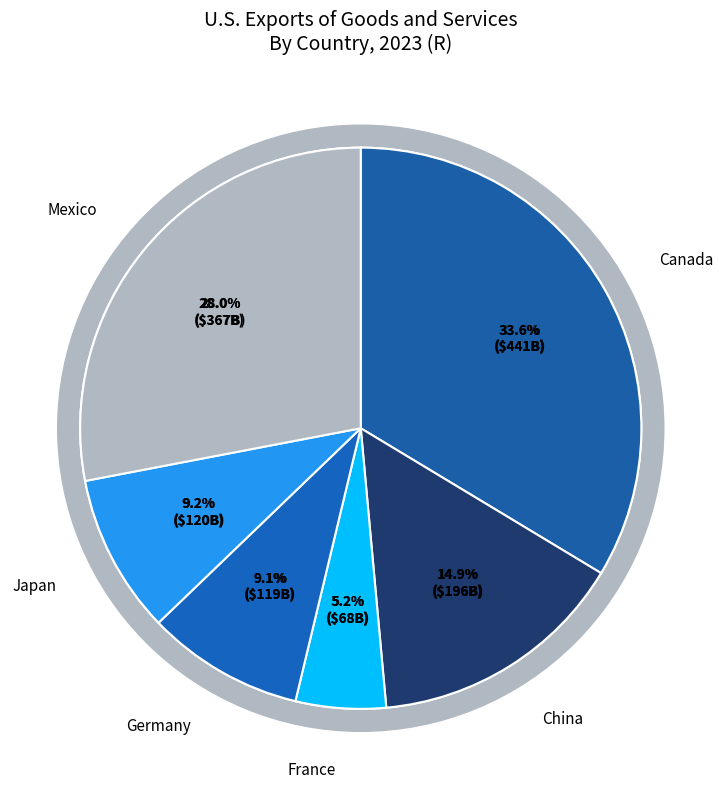

Does any single category account for the majority?

No